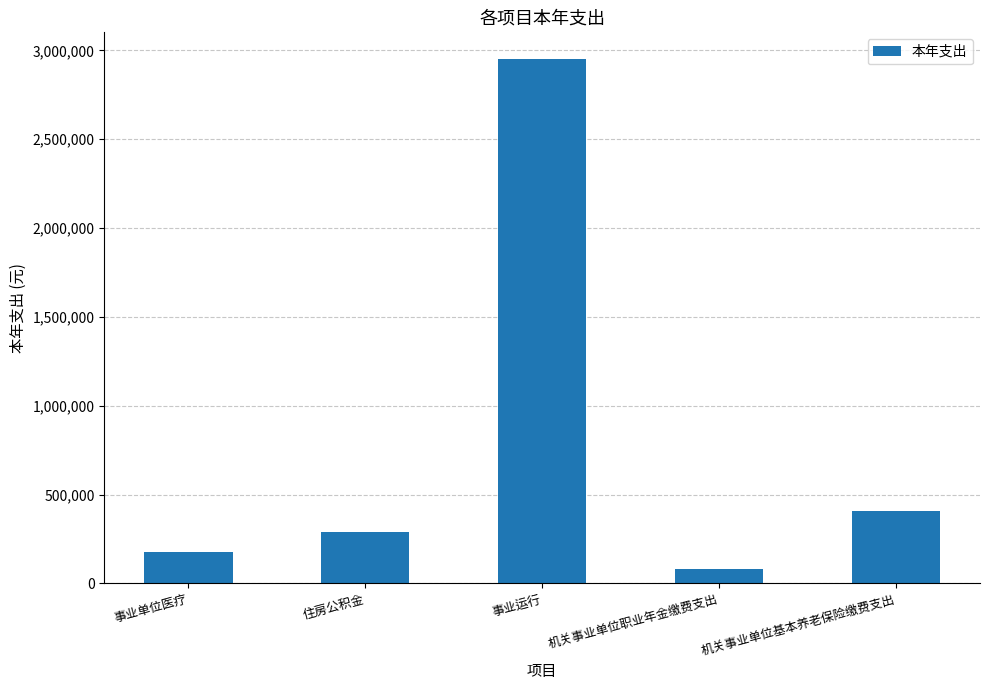

The value at 住房公积金 is 291819.0. True or false?

True